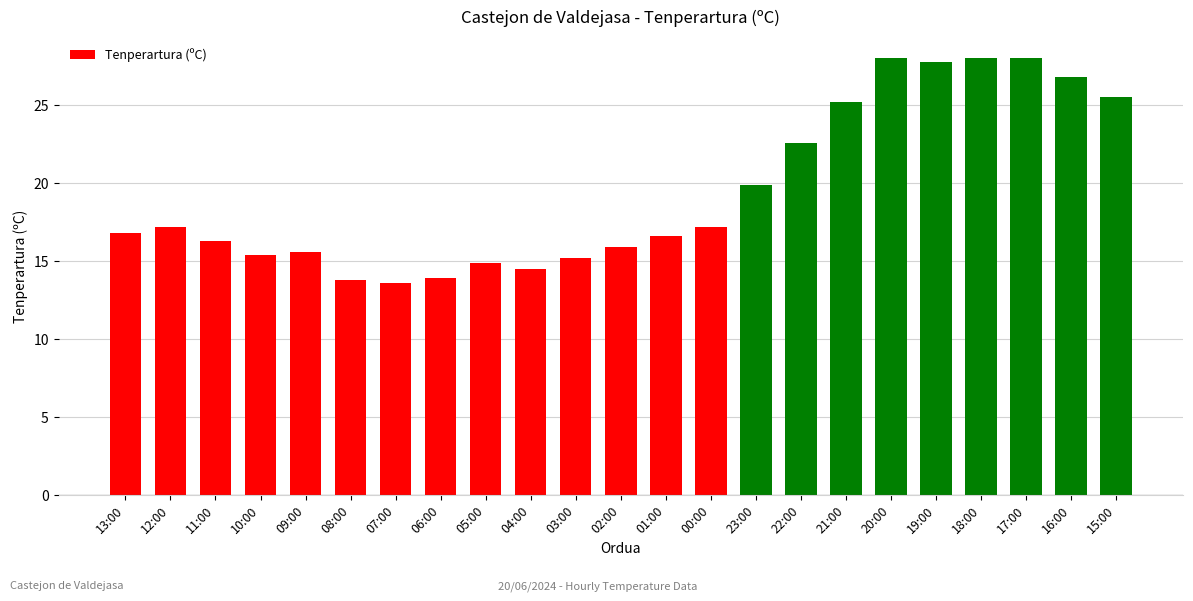

What is the label of the 20th bar from the left?

18:00